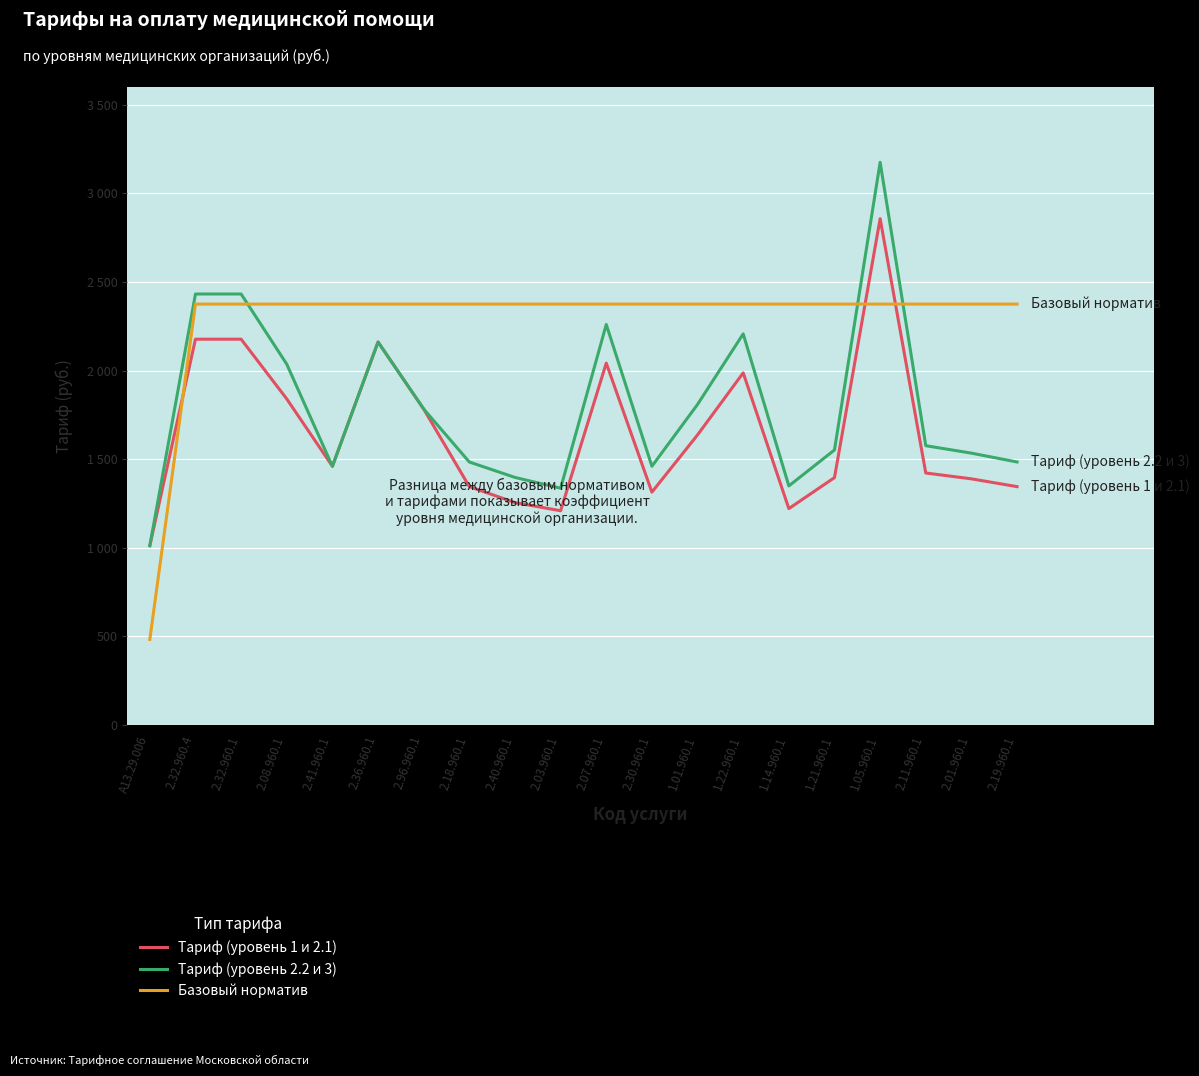

What are all the series names shown in the legend?

Тариф (уровень 1 и 2.1), Тариф (уровень 2.2 и 3), Базовый норматив